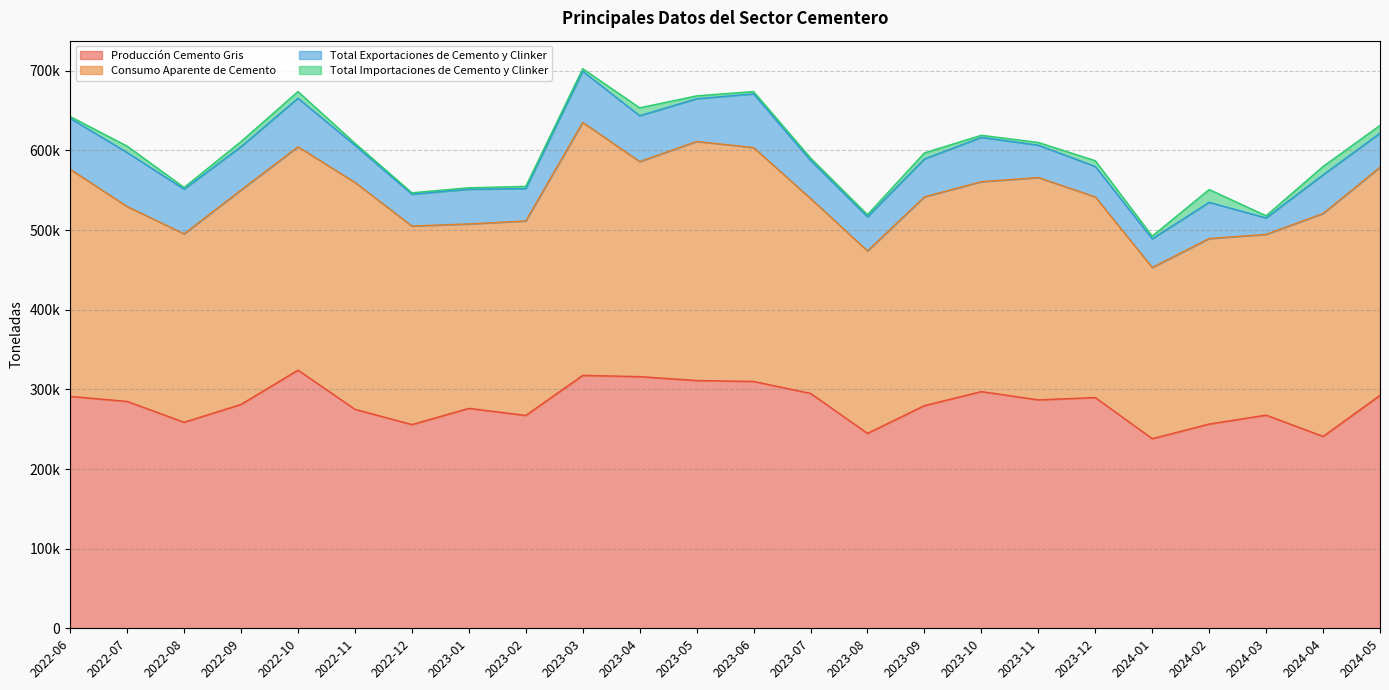

In Producción Cemento Gris, how many points are higher than both neighbors (excluding endpoints)?

6